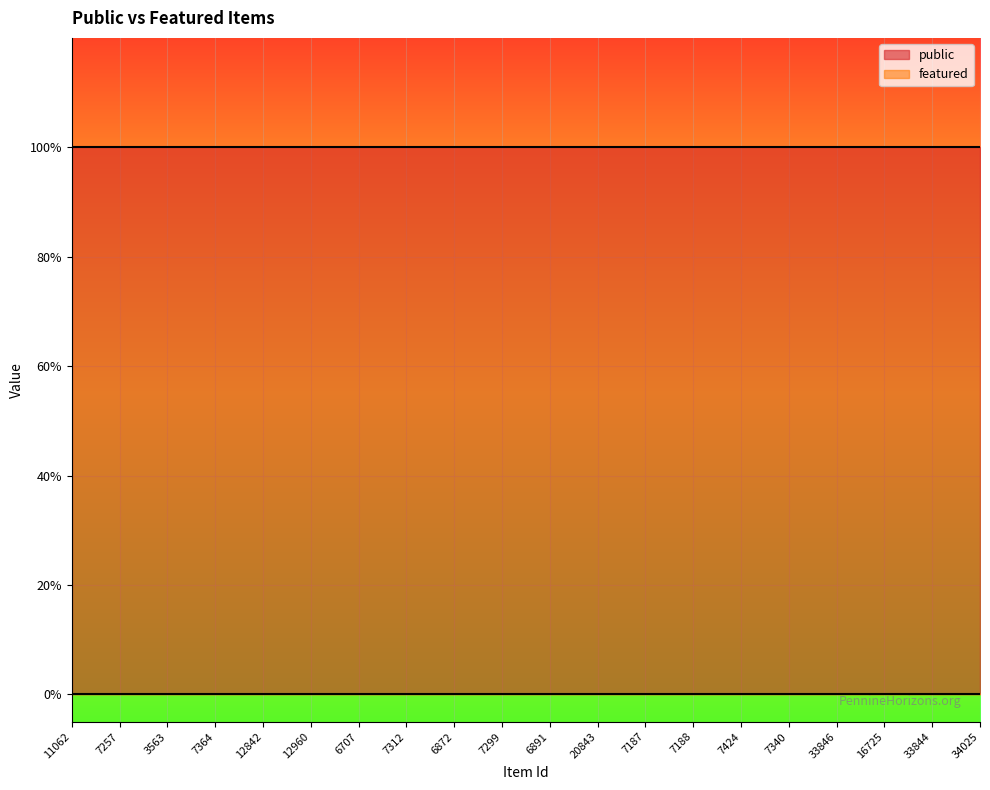

Which series has the largest range (max minus min)?

public